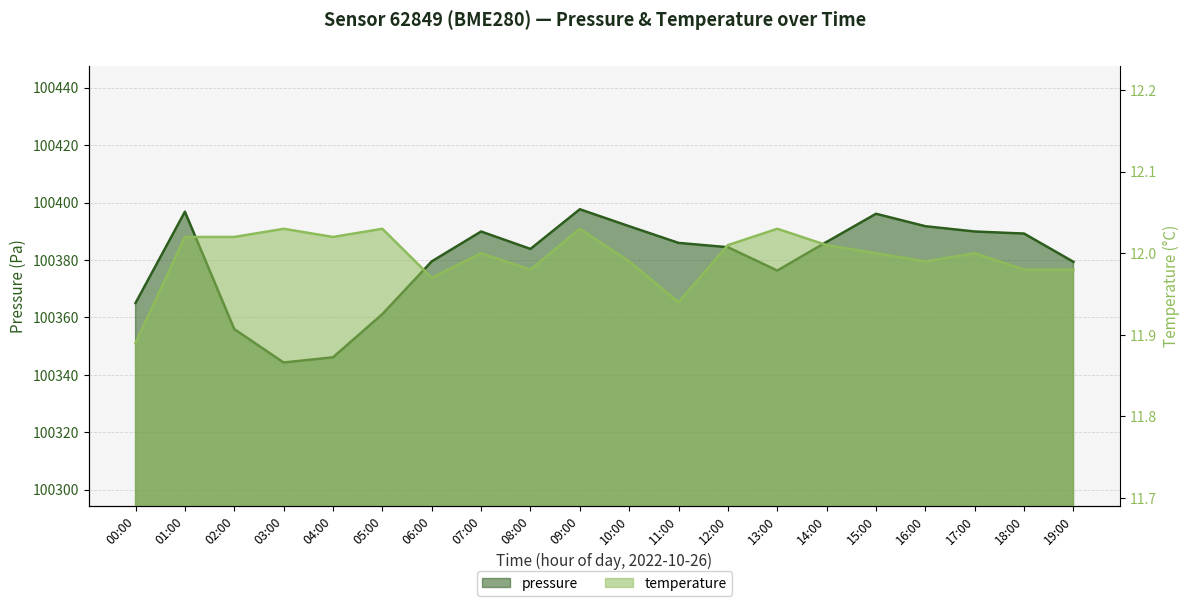

What is the greatest value displayed?

100397.7